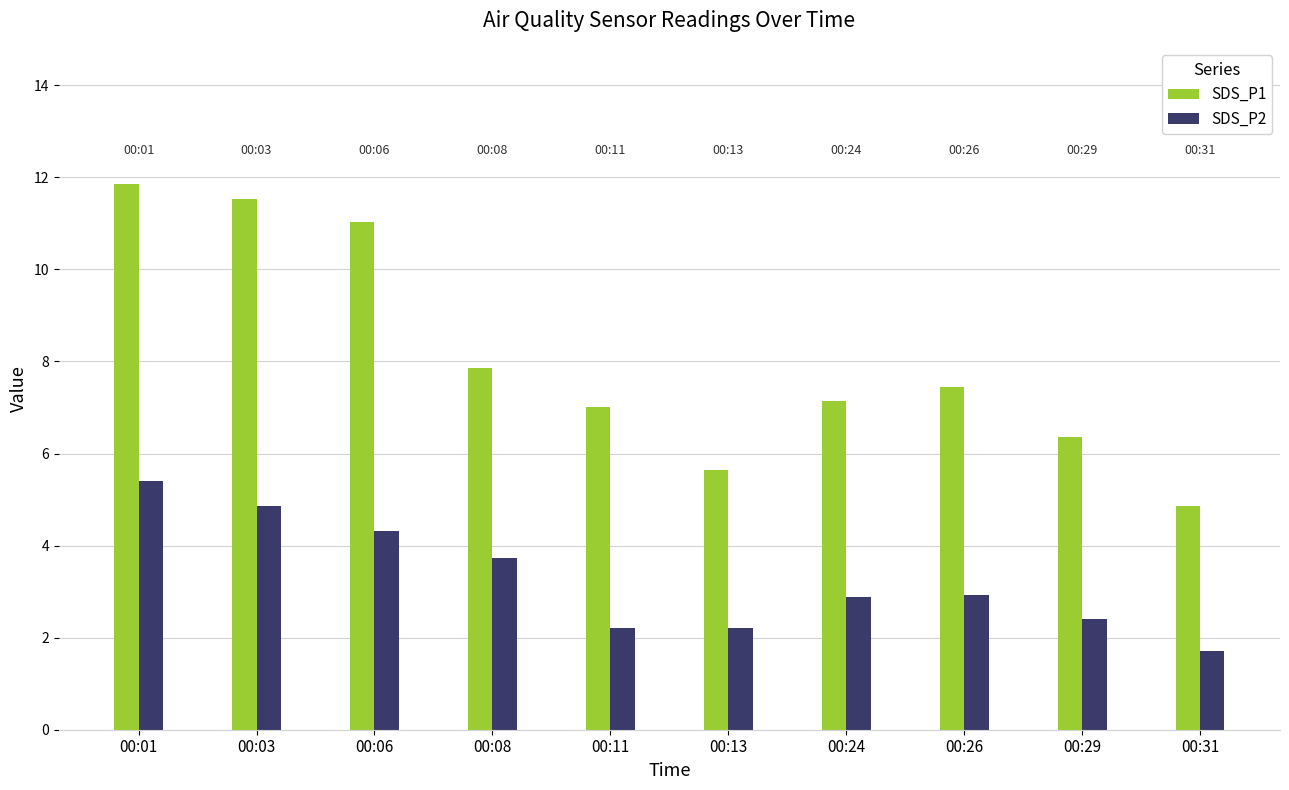

Is the value of SDS_P1 at 00:03 greater than the value of SDS_P2 at 00:13?

Yes